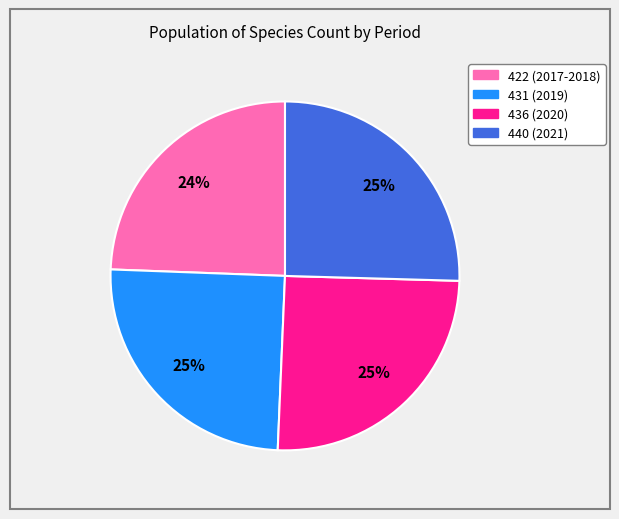

Count the number of slices in the pie.

4